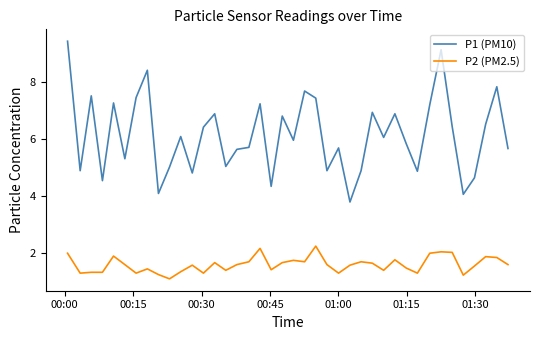

In P1 (PM10), how many points are higher than both neighbors (excluding endpoints)?

13